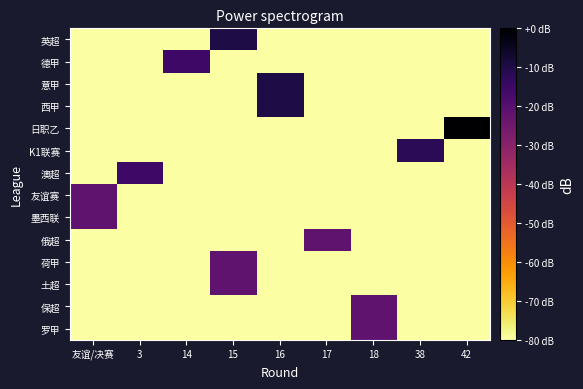

Which series has the widest spread of values?

日职乙